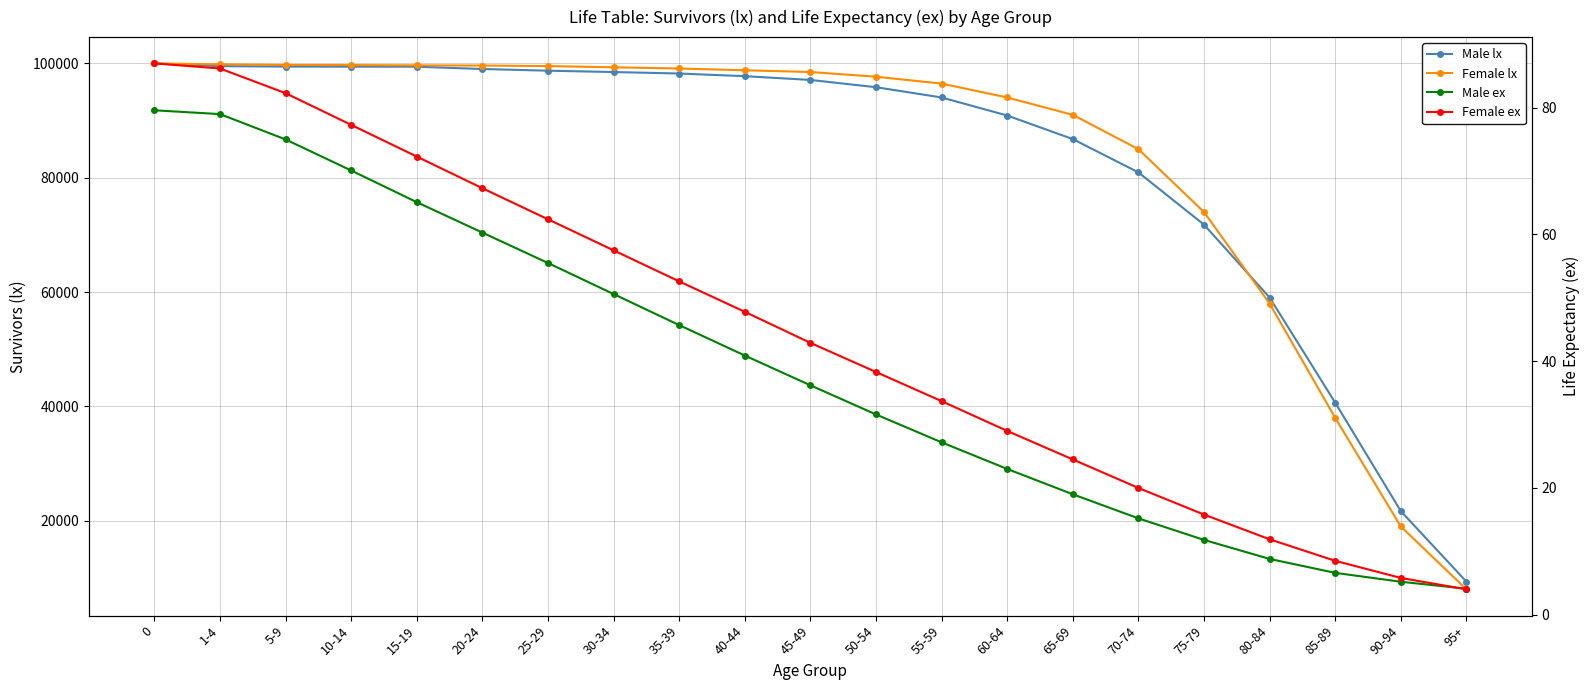

Rank the series by their maximum value, from lowest to highest.

Male ex, Female ex, Male lx, Female lx